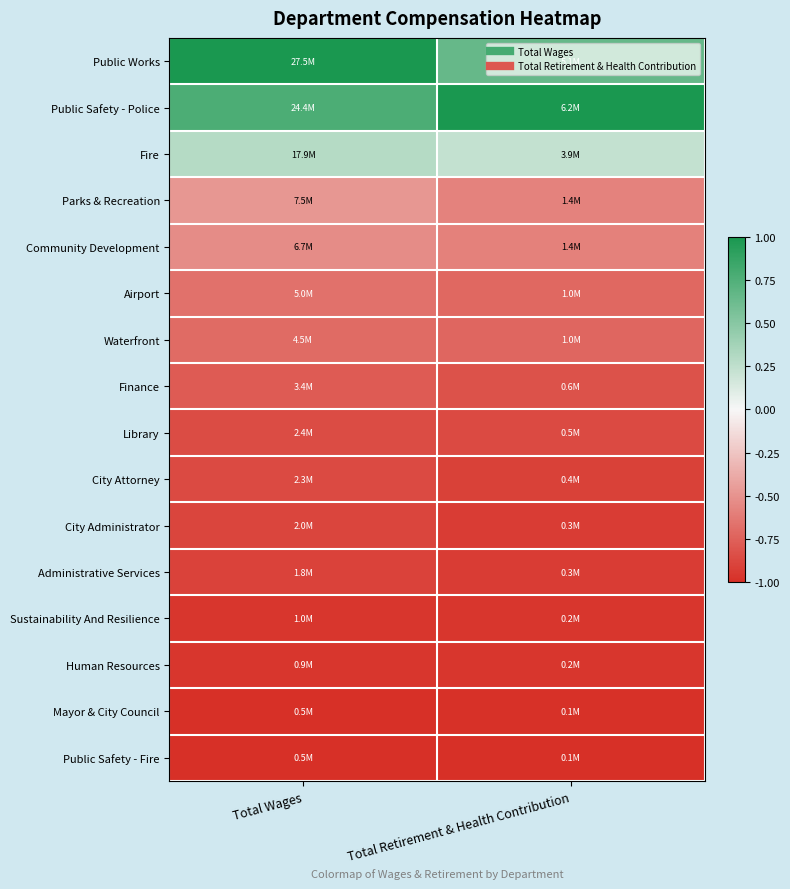

List the series in order of their peak value, lowest first.

Public Safety - Fire, Mayor & City Council, Human Resources, Sustainability And Resilience, Administrative Services, City Administrator, City Attorney, Library, Finance, Waterfront, Airport, Community Development, Parks & Recreation, Fire, Public Works, Public Safety - Police